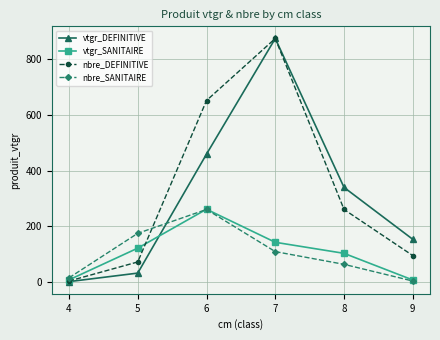

What are all the series names shown in the legend?

vtgr_DEFINITIVE, vtgr_SANITAIRE, nbre_DEFINITIVE, nbre_SANITAIRE